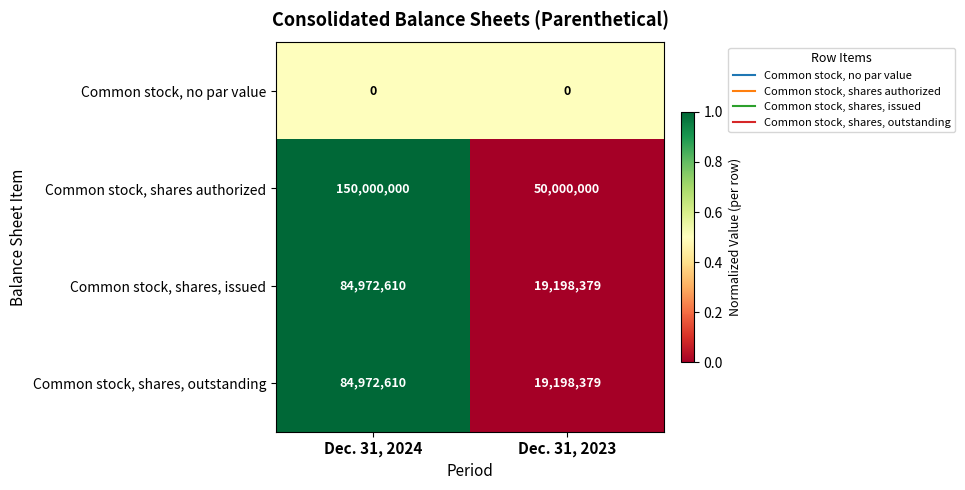

Rank the categories by Common stock, shares, issued value from lowest to highest.

Dec. 31, 2023, Dec. 31, 2024